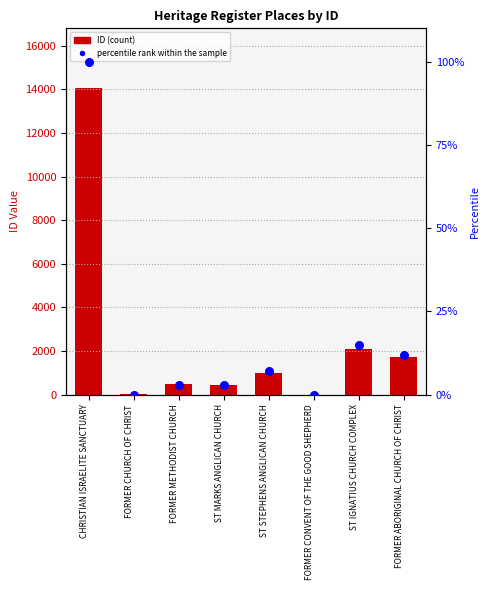

What is the total value across all series at FORMER CONVENT OF THE GOOD SHEPHERD?

1